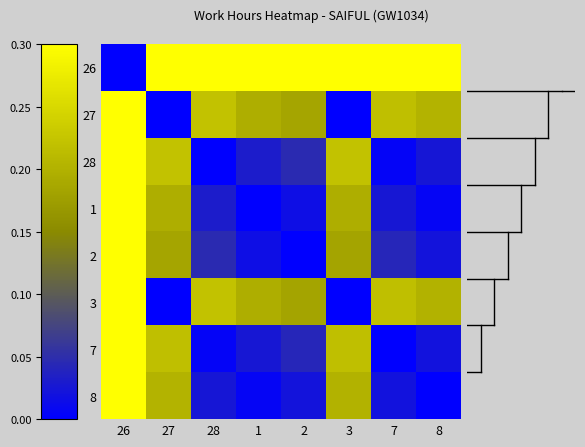

Reading left to right, transcribe all the data shown in this chart.

26: 26=0.0	27=0.3	28=0.3	1=0.3	2=0.3	3=0.3	7=0.3	8=0.3
27: 26=0.3	27=0.0	28=0.2	1=0.2	2=0.2	3=0.0	7=0.2	8=0.2
28: 26=0.3	27=0.2	28=0.0	1=0.0	2=0.0	3=0.2	7=0.0	8=0.0
1: 26=0.3	27=0.2	28=0.0	1=0.0	2=0.0	3=0.2	7=0.0	8=0.0
2: 26=0.3	27=0.2	28=0.0	1=0.0	2=0.0	3=0.2	7=0.0	8=0.0
3: 26=0.3	27=0.0	28=0.2	1=0.2	2=0.2	3=0.0	7=0.2	8=0.2
7: 26=0.3	27=0.2	28=0.0	1=0.0	2=0.0	3=0.2	7=0.0	8=0.0
8: 26=0.3	27=0.2	28=0.0	1=0.0	2=0.0	3=0.2	7=0.0	8=0.0